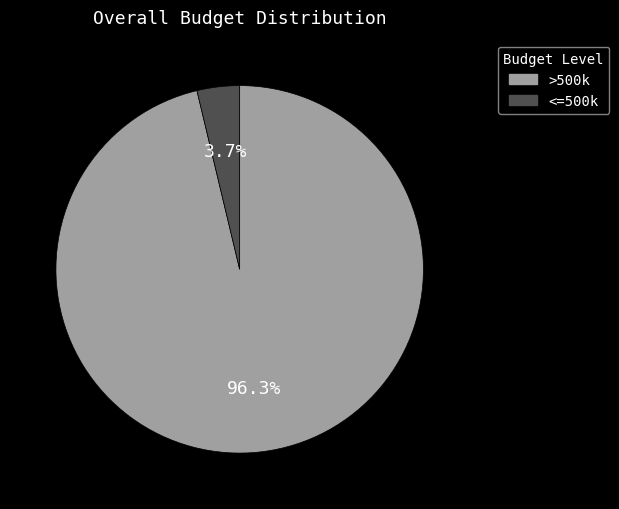

Is there any slice that represents more than half of the pie?

Yes